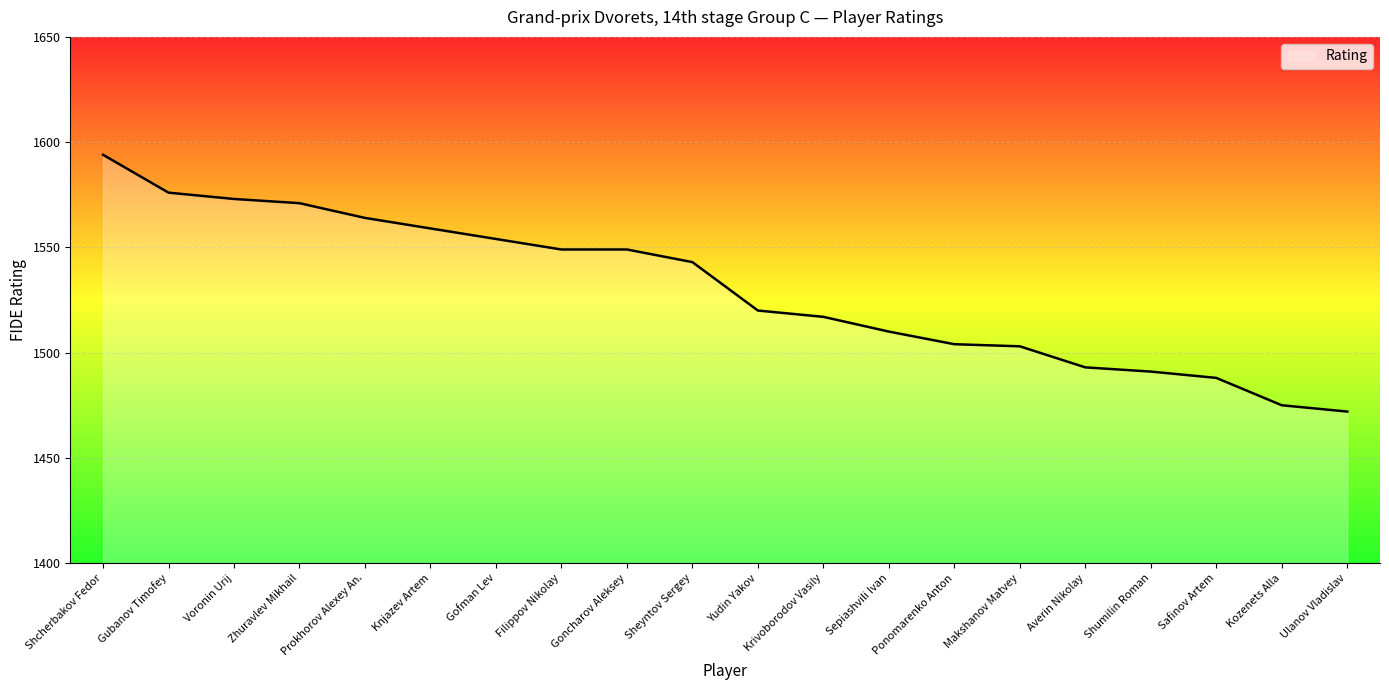

What is the average value?

1530